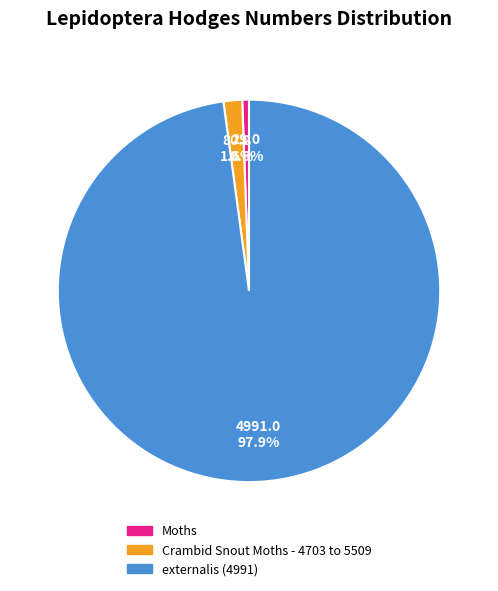

What is the ratio of the value at externalis (4991) to the value at Moths?

172.1